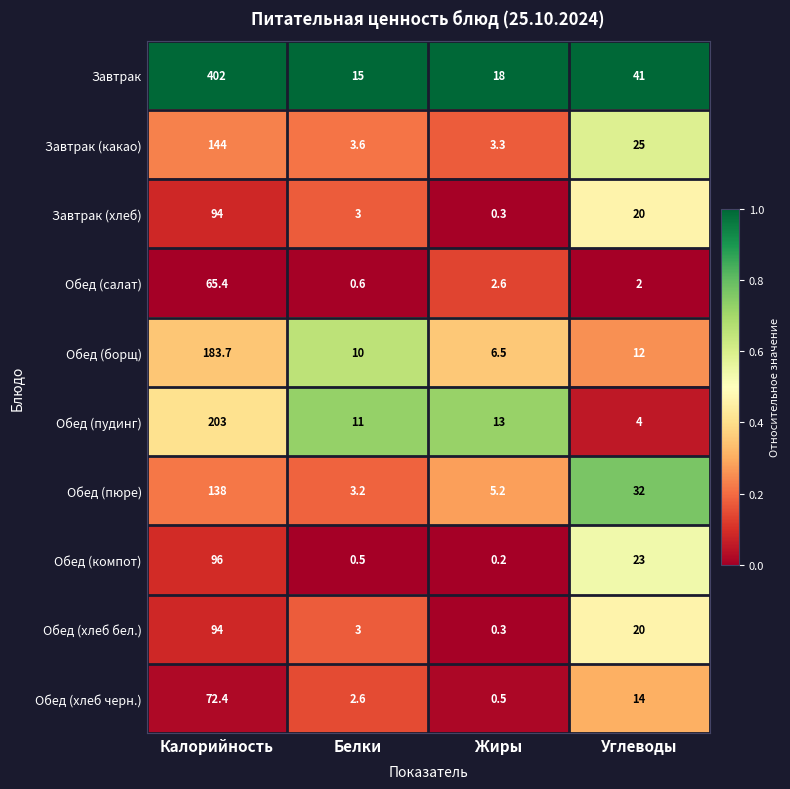

At which category is the sum across all series the highest?

Калорийность